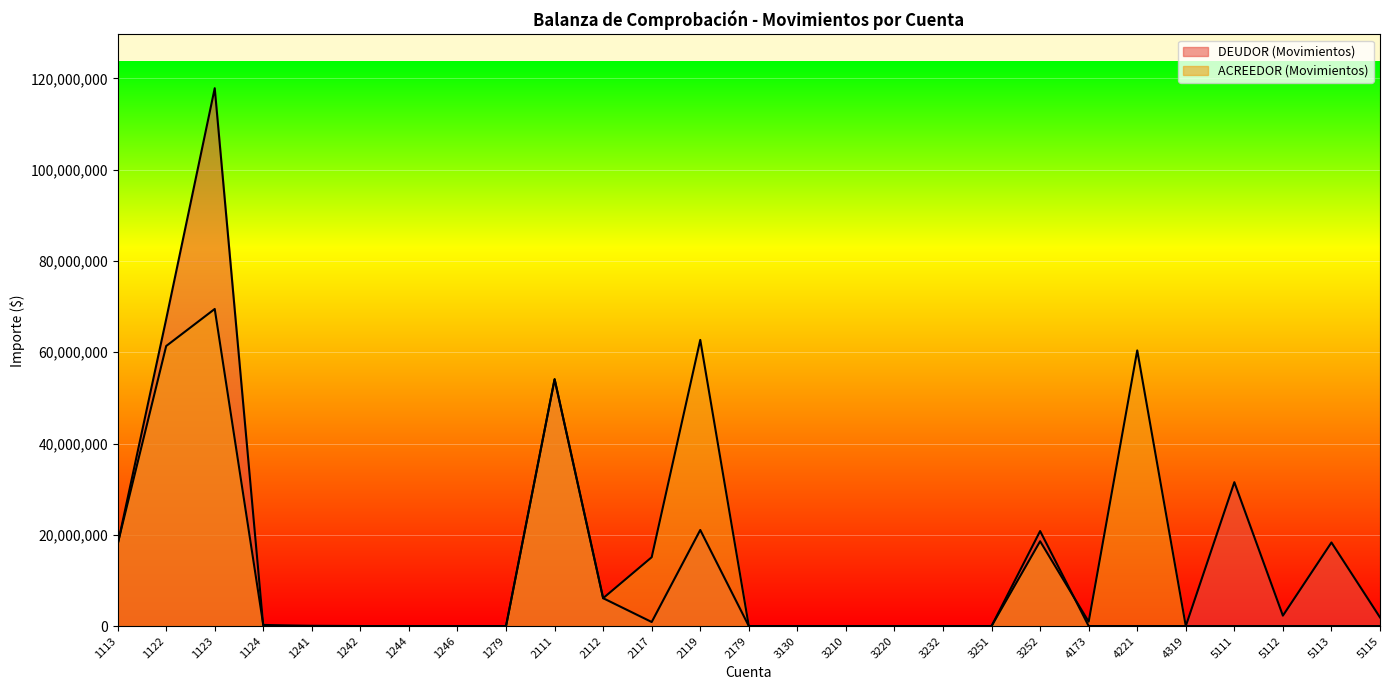

The value of DEUDOR (Movimientos) at 5113 is 18317193.9. True or false?

True